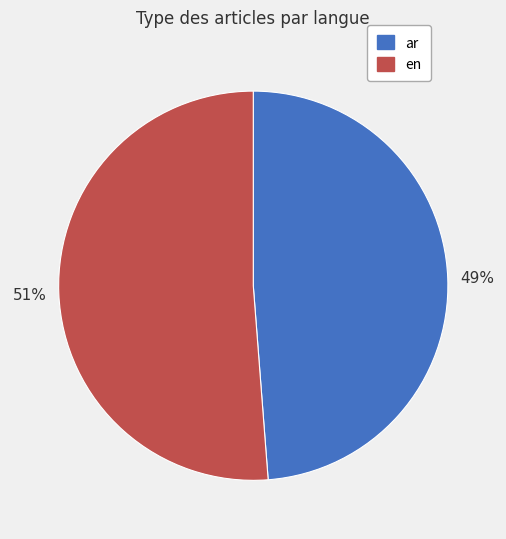

Is en the majority of the pie?

Yes